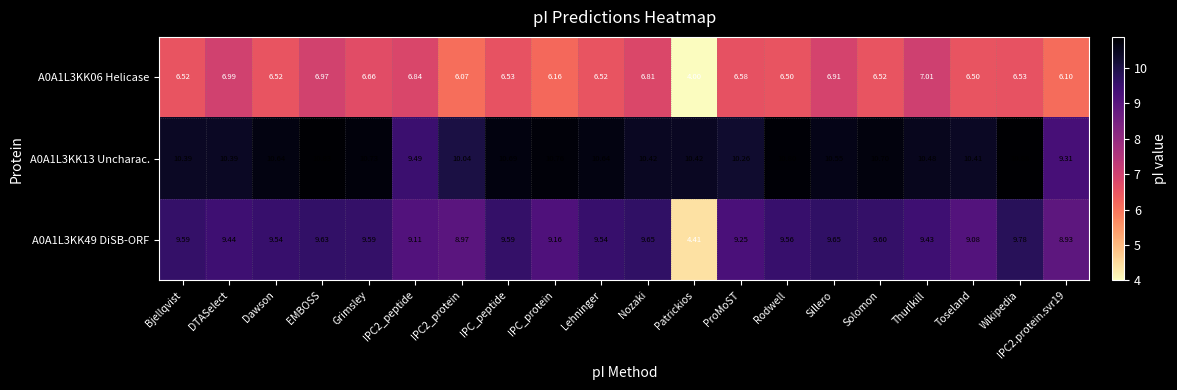

At which category is the sum across all series the highest?

EMBOSS